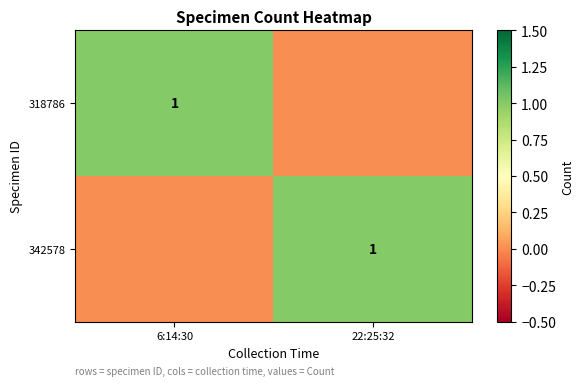

The value of 318786 at 6:14:30 is 1. True or false?

True